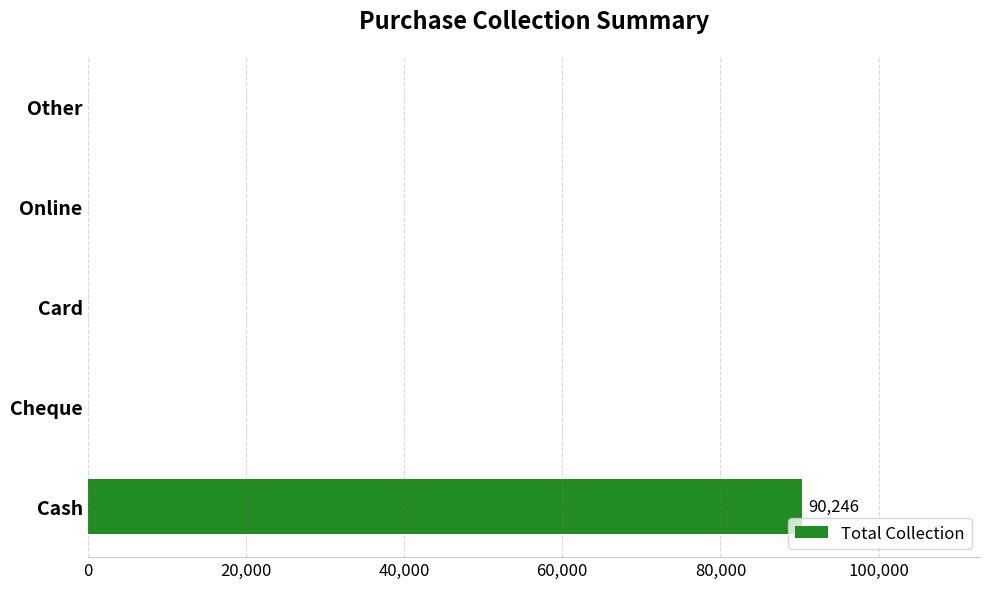

Are the bars grouped side by side (vs. stacked)?

No